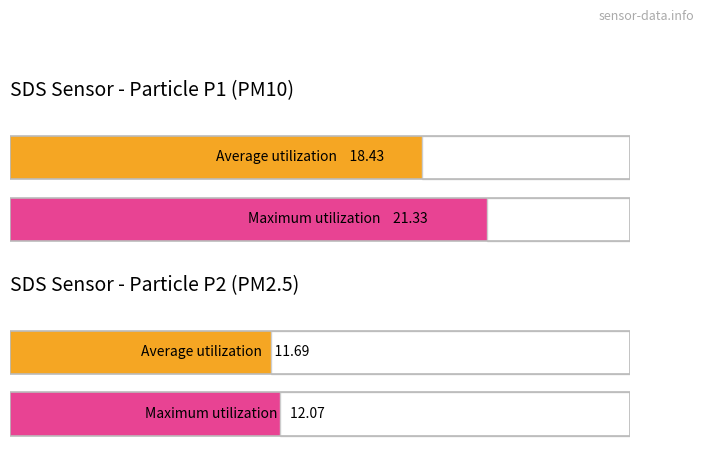

What is the average value of the SDS_P1 series?

18.4